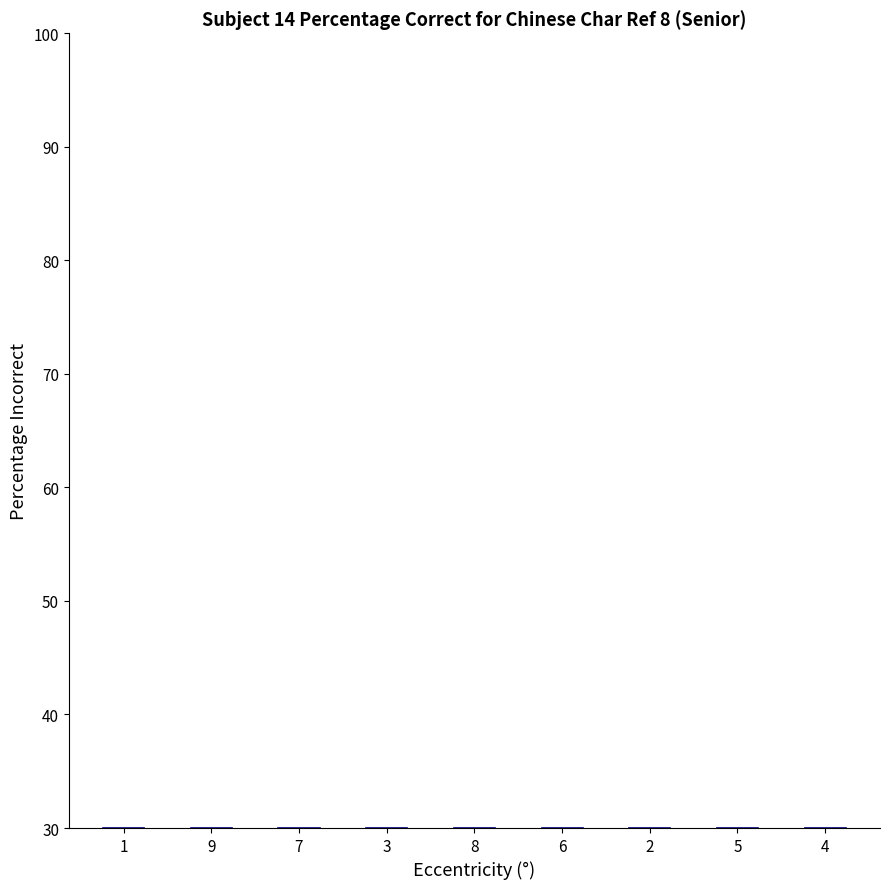

Rank the categories by value from lowest to highest.

9, 4, 6, 3, 1, 2, 7, 8, 5